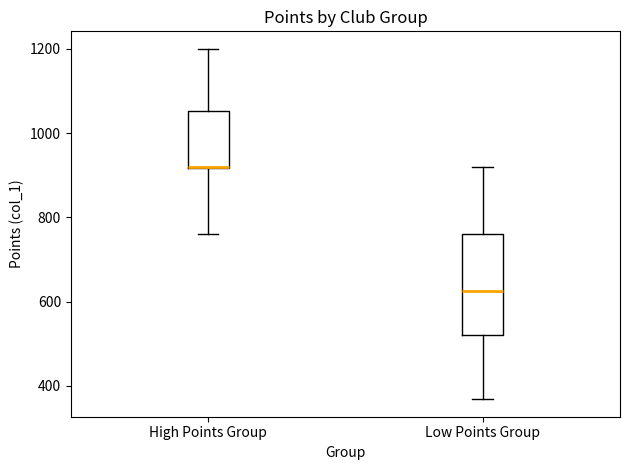

Which box has the highest median line?

High Points Group